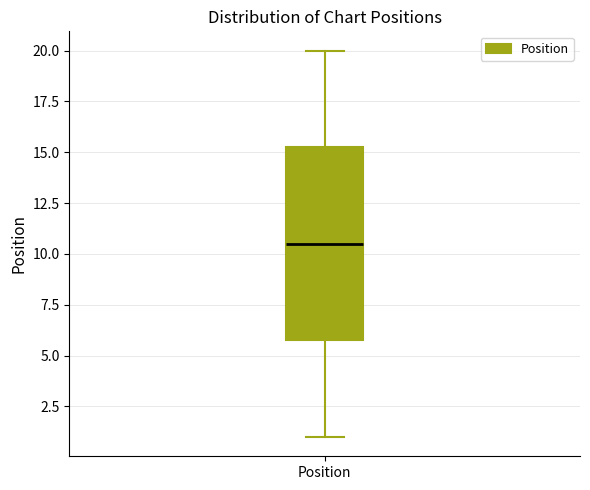

Where does the median line of the box for Position sit on the y-axis? The values are not printed on the chart, so give them approximately, as read against the axis.

10.5